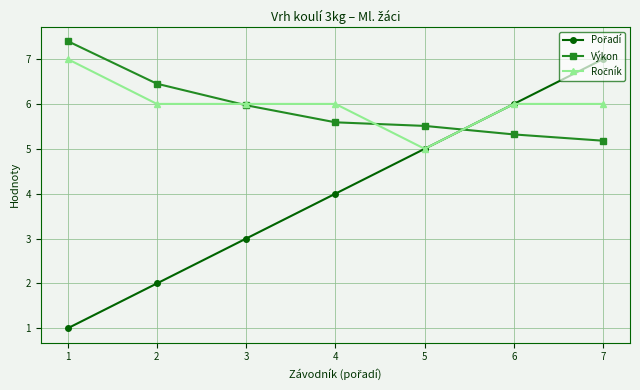

The value of Výkon at 4 is 5.6. True or false?

True